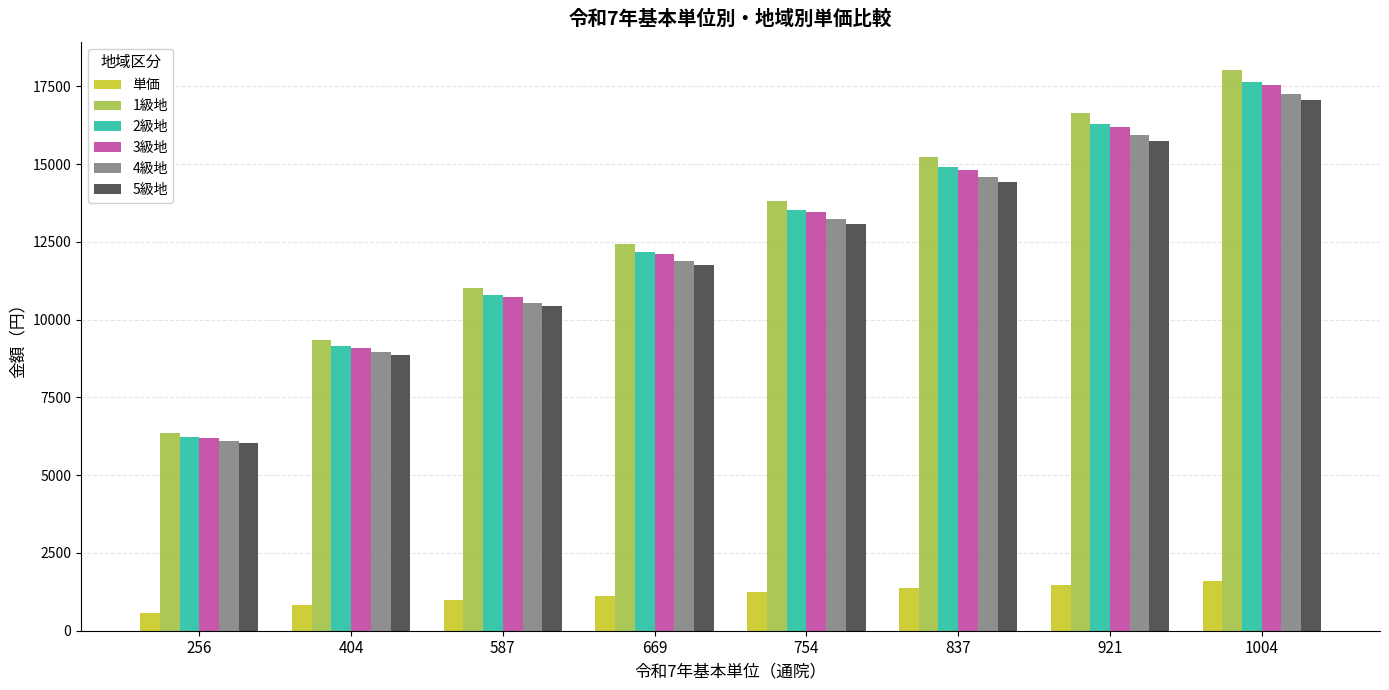

What is the difference between the 1級地 values at 587 and 921?

5623